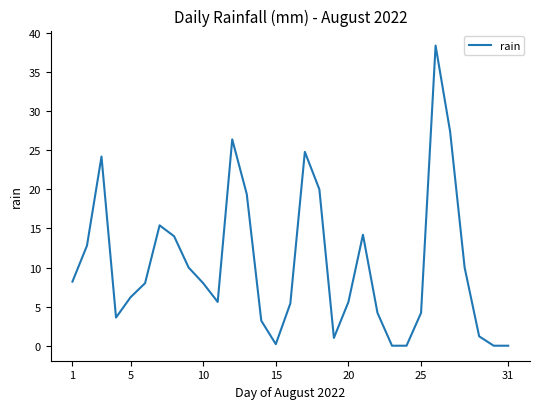

What is the difference between the maximum and minimum values?

38.4